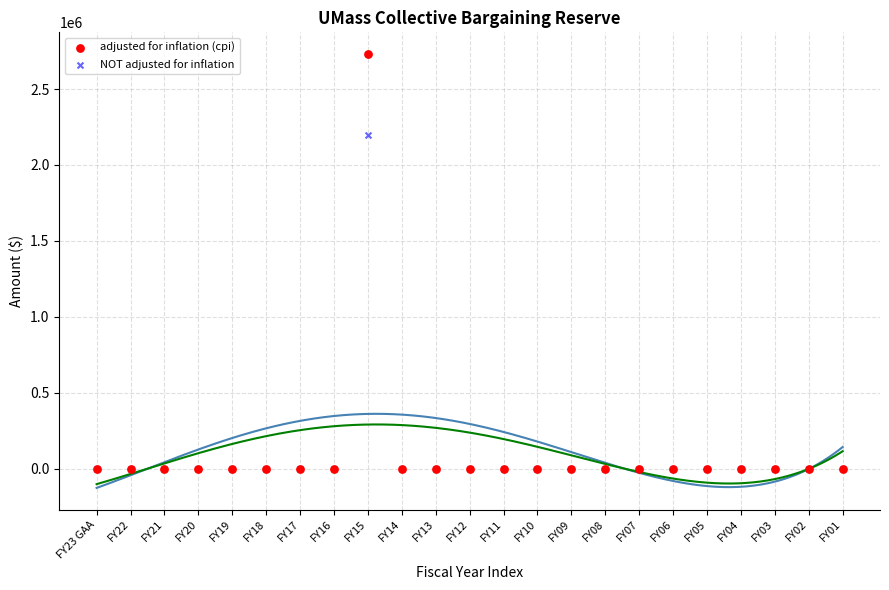

Which series contains the highest Y value?

adjusted for inflation (cpi)